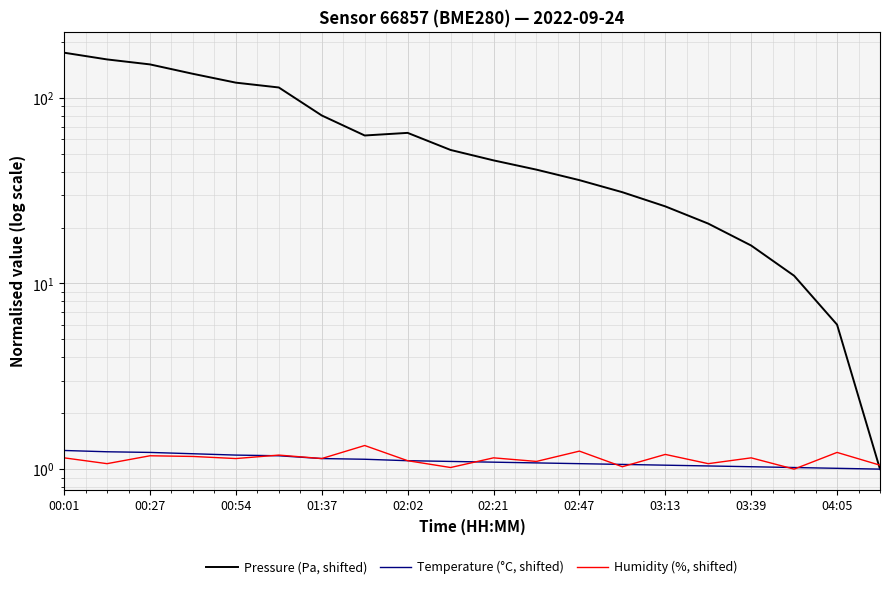

List the series in order of their peak value, highest first.

Pressure (Pa, shifted), Humidity (%, shifted), Temperature (°C, shifted)